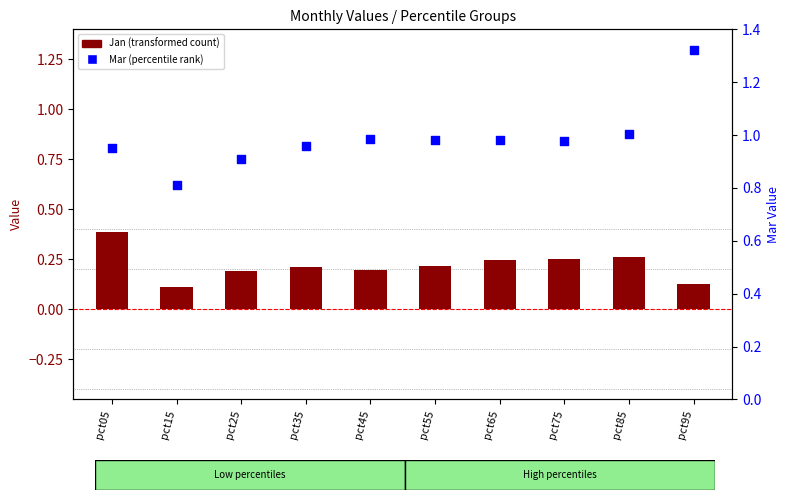

At how many categories does at least one series exceed 0?

10